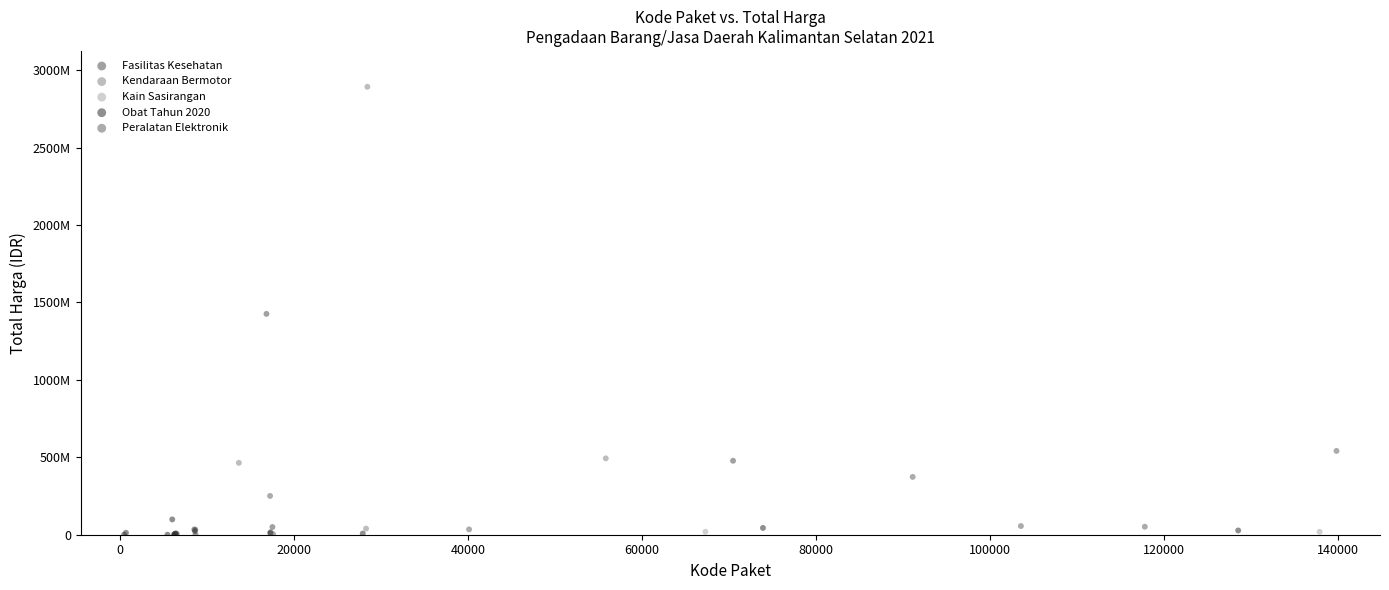

What are all the series names shown in the legend?

Fasilitas Kesehatan, Kendaraan Bermotor, Kain Sasirangan, Obat Tahun 2020, Peralatan Elektronik